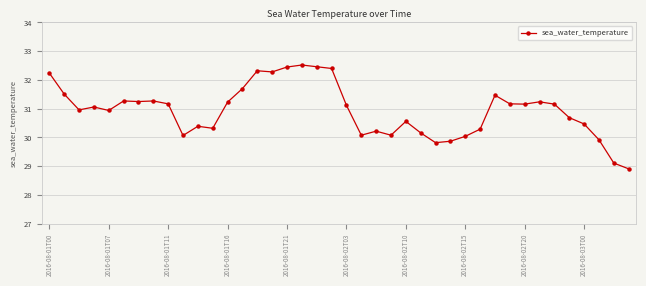

What is the difference between the maximum and minimum values?

3.6